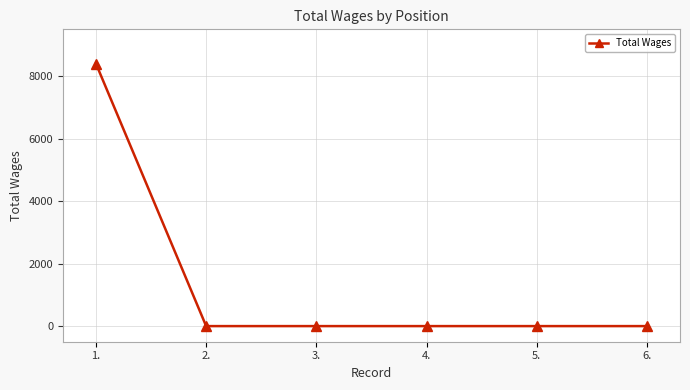

What is the sum of all values?

8400